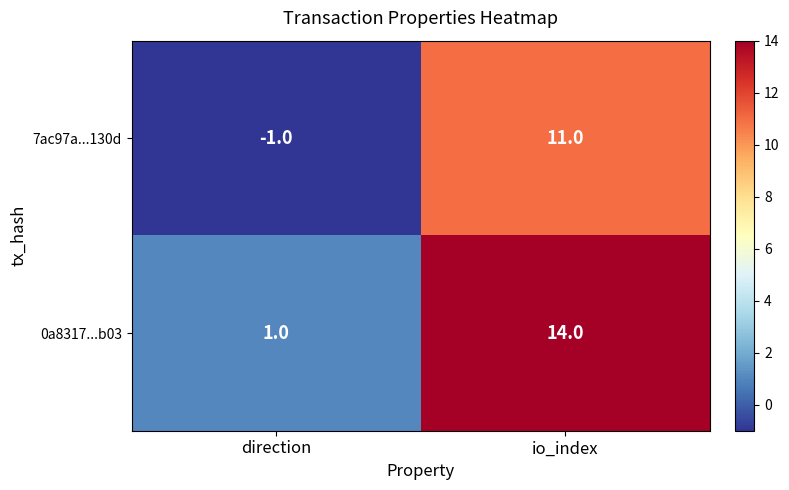

What is the difference between the maximum and minimum values in the 7ac97a...130d series?

12